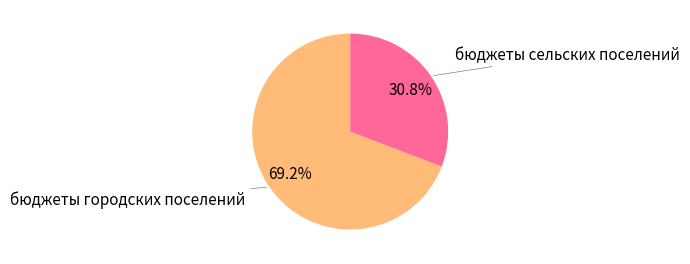

Is there any slice that represents more than half of the pie?

Yes